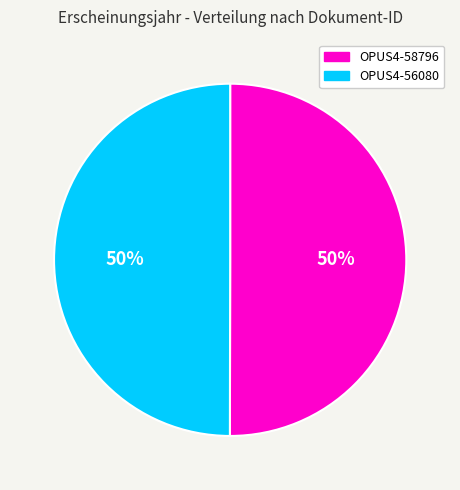

Count the number of slices in the pie.

2